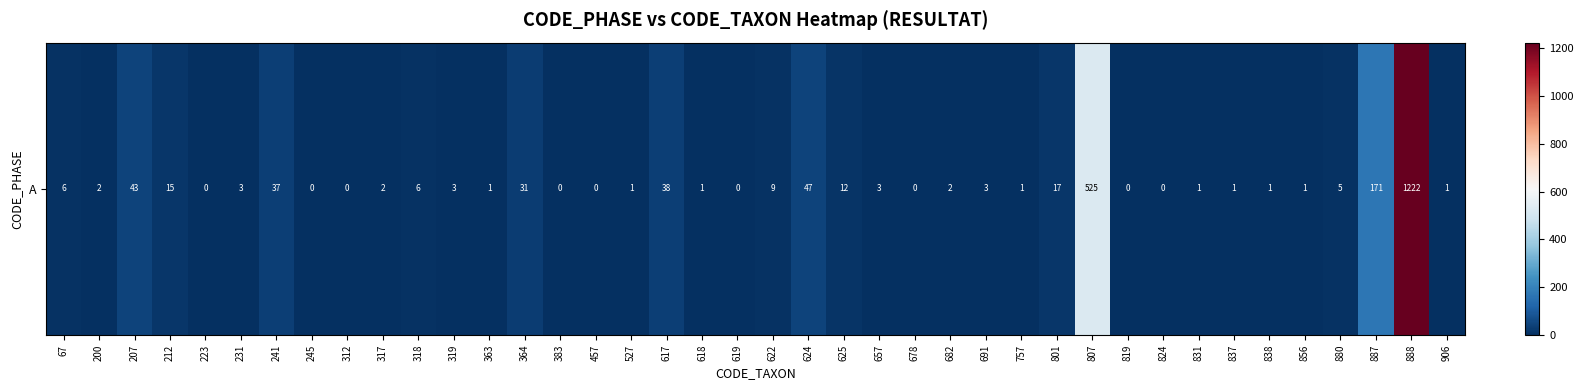

Count the number of data series in this chart.

1